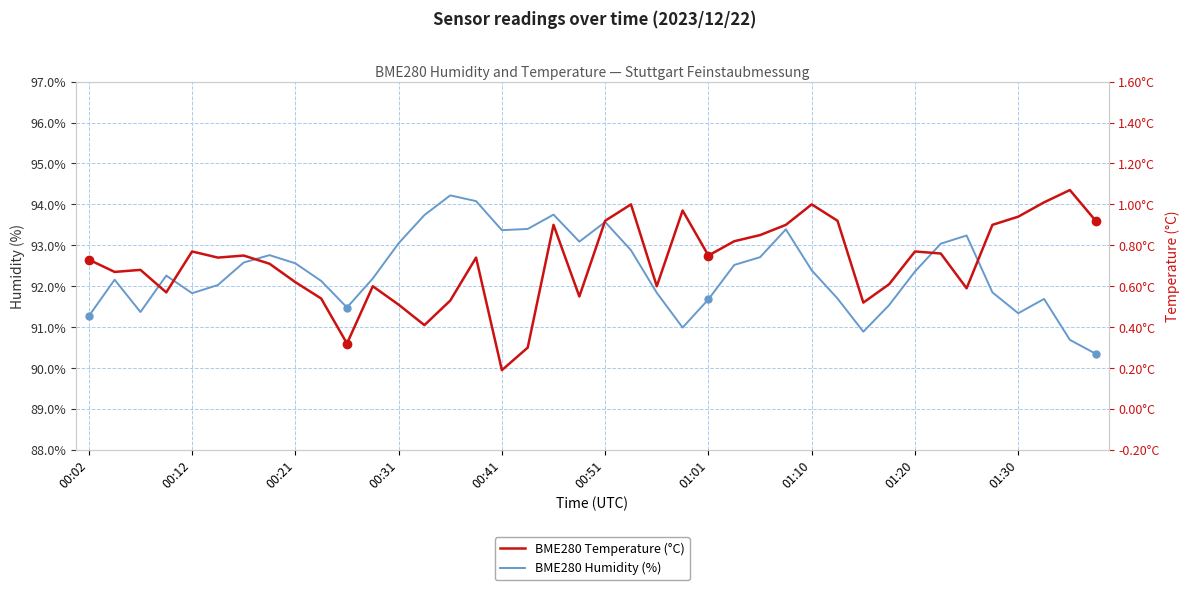

Which series has the largest total across all categories?

BME280 Humidity (%)